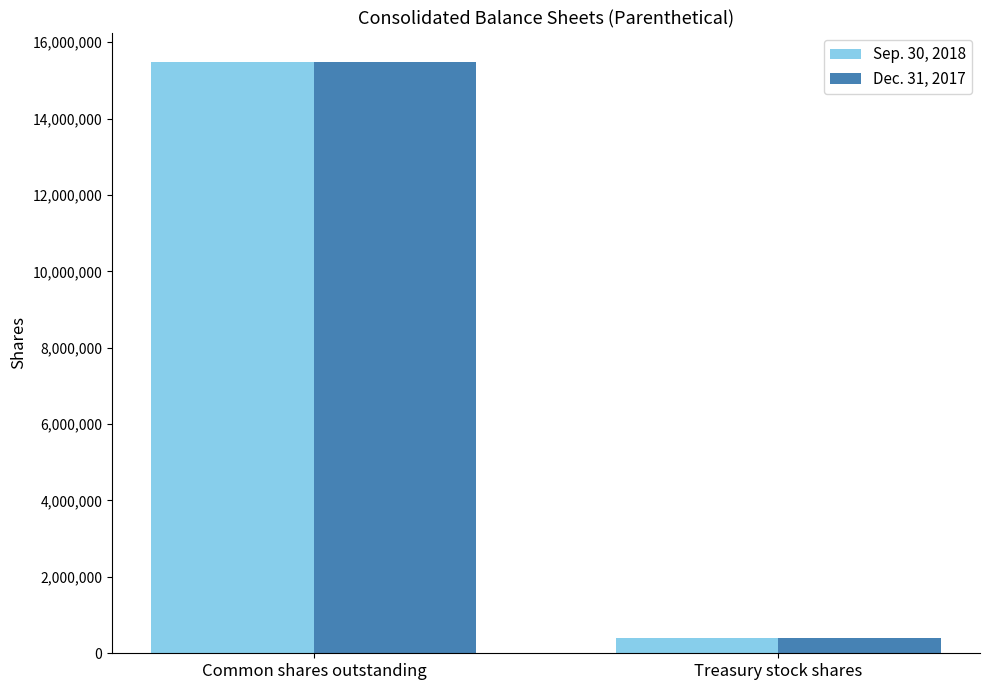

Where is Dec. 31, 2017 nearest to the value 7935704?

Treasury stock shares